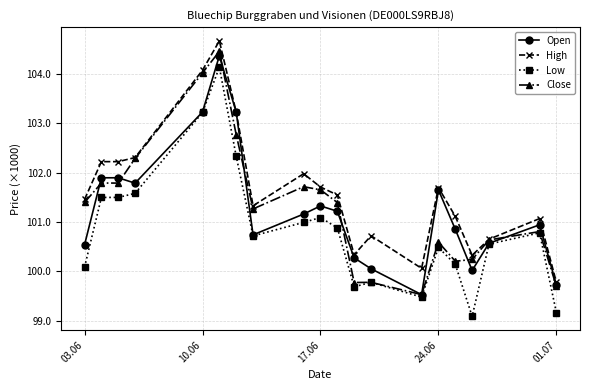

Does the chart have visible grid lines?

Yes